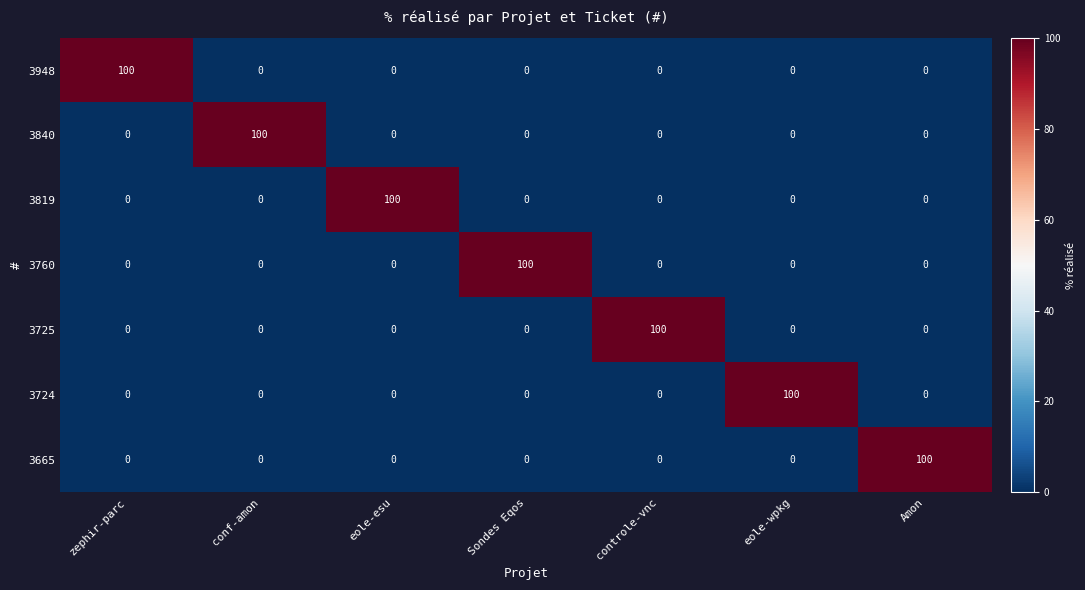

What is the highest value of the 3819 series?

100